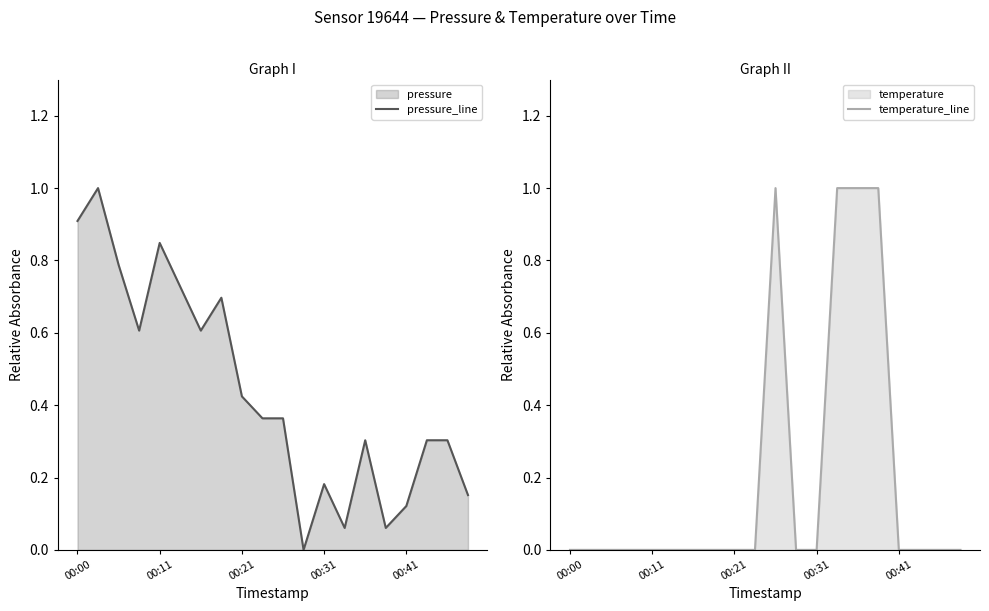

At which label is temperature_line closest to 0?

00:00